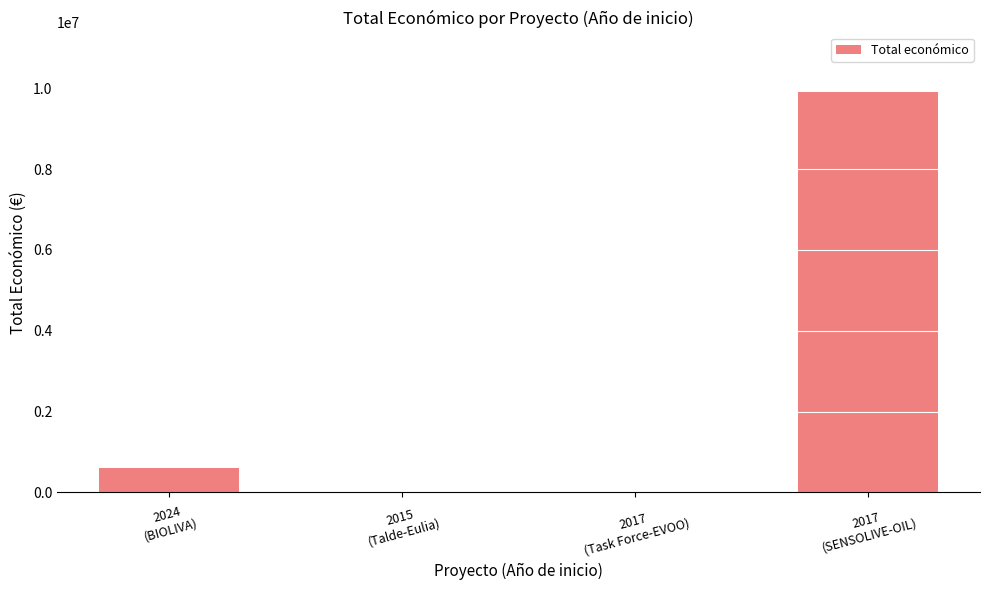

What is the sum of all values?

10510868